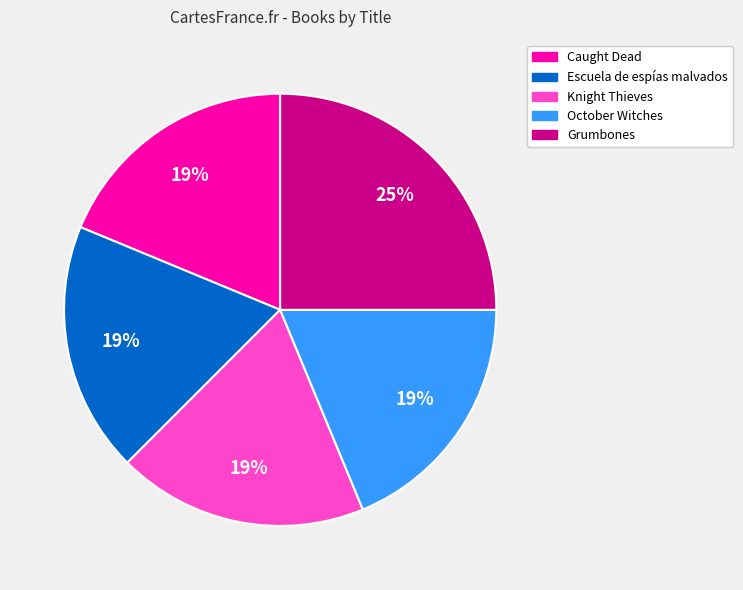

Approximately how many times larger is the value at Grumbones compared to Caught Dead?

1.3